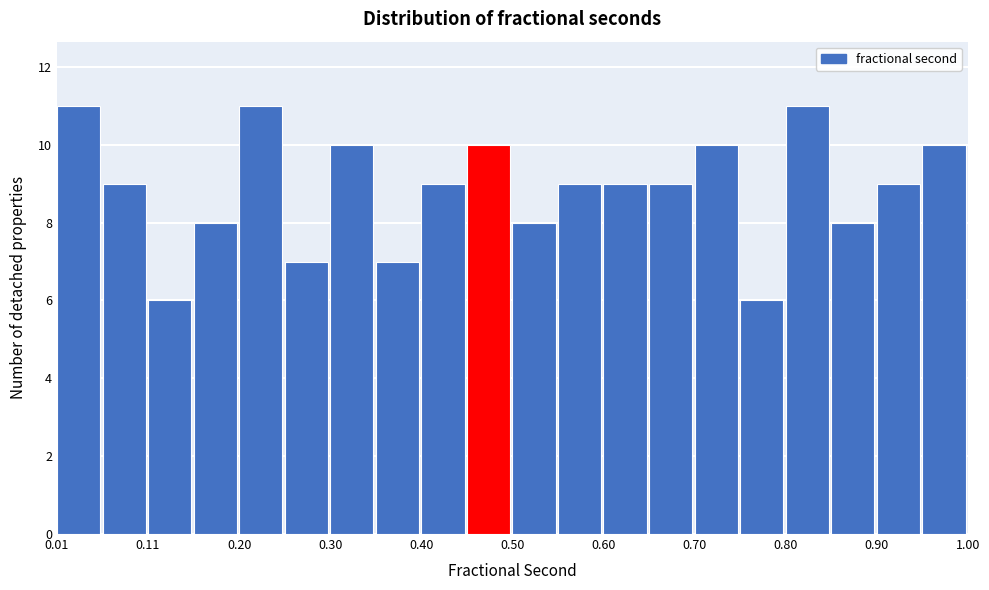

Reading left to right, transcribe this chart: for each bar, give the range it covers on the x-axis and its height. Neither the bar edges nor the heights are printed on the chart, so give them approximately, as read against the axes.

0.01 to 0.06: 11
0.06 to 0.11: 9
0.11 to 0.15: 6
0.15 to 0.20: 8
0.20 to 0.25: 11
0.25 to 0.30: 7
0.30 to 0.35: 10
0.35 to 0.40: 7
0.40 to 0.45: 9
0.45 to 0.50: 10
0.50 to 0.55: 8
0.55 to 0.60: 9
0.60 to 0.65: 9
0.65 to 0.70: 9
0.70 to 0.75: 10
0.75 to 0.80: 6
0.80 to 0.85: 11
0.85 to 0.90: 8
0.90 to 0.95: 9
0.95 to 1.00: 10